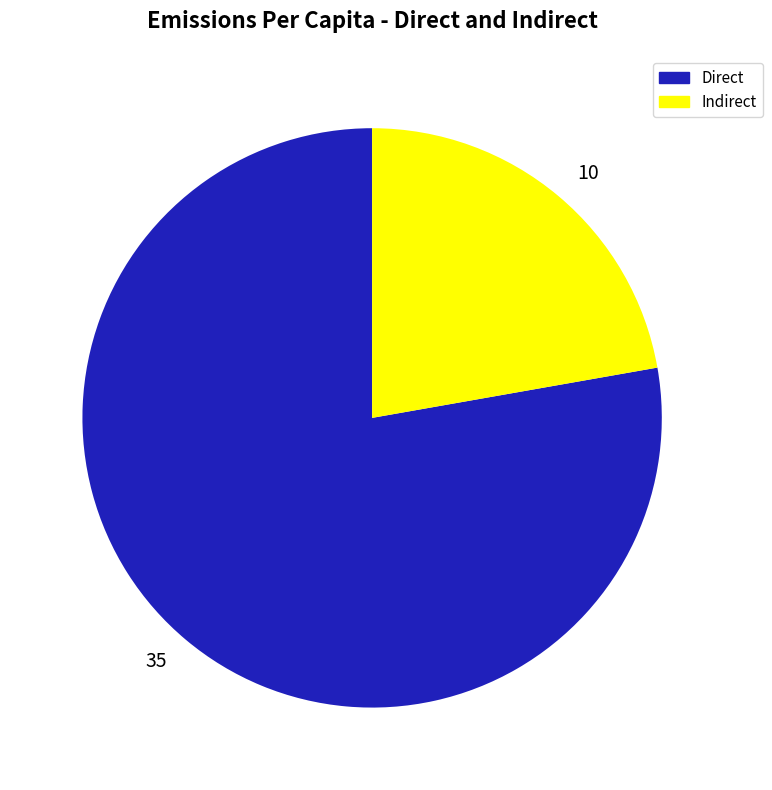

Is it true that 35 is 64% of the pie?

False